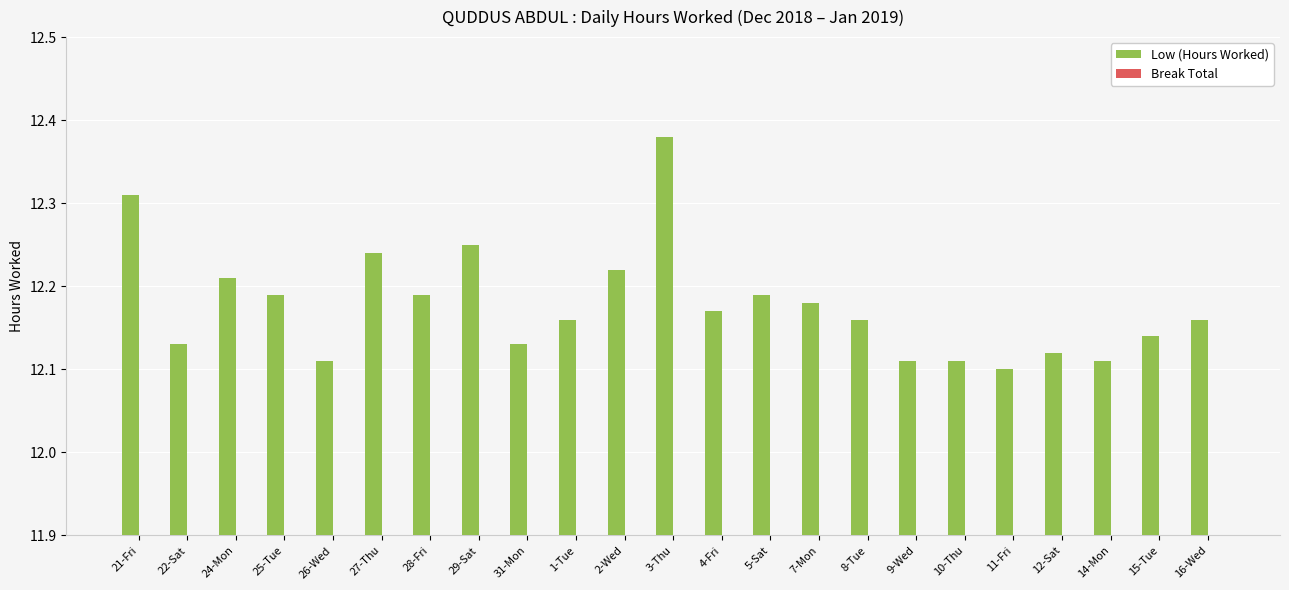

Does the chart contain any negative values?

No